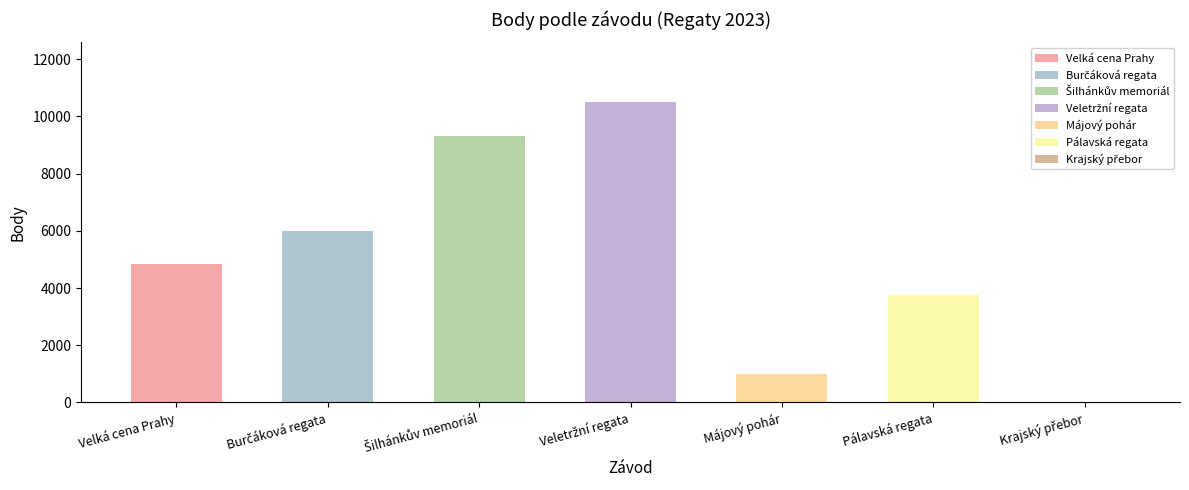

The chart shows a value of 6628 at Velká cena Prahy. True or false?

False